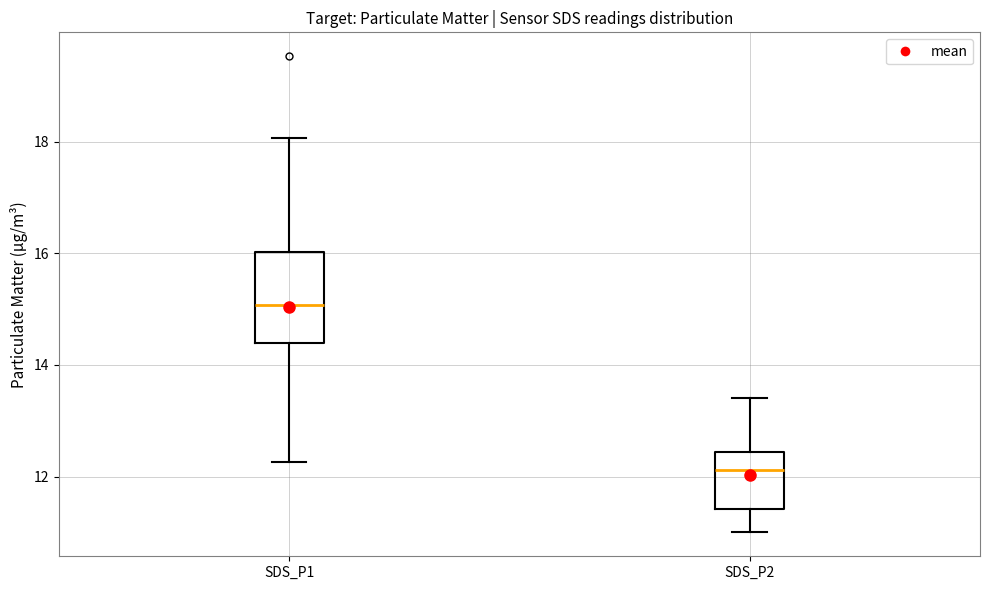

Reading left to right, read every box against the y-axis: the position of its median line, the range the box covers, and the ends of its whiskers. The values are not printed on the chart, so give them approximately, as read against the axis.

SDS_P1: median 15.0, box 14.4 to 16.0, whiskers 12.2 to 18.0
SDS_P2: median 12.2, box 11.4 to 12.4, whiskers 11.0 to 13.4